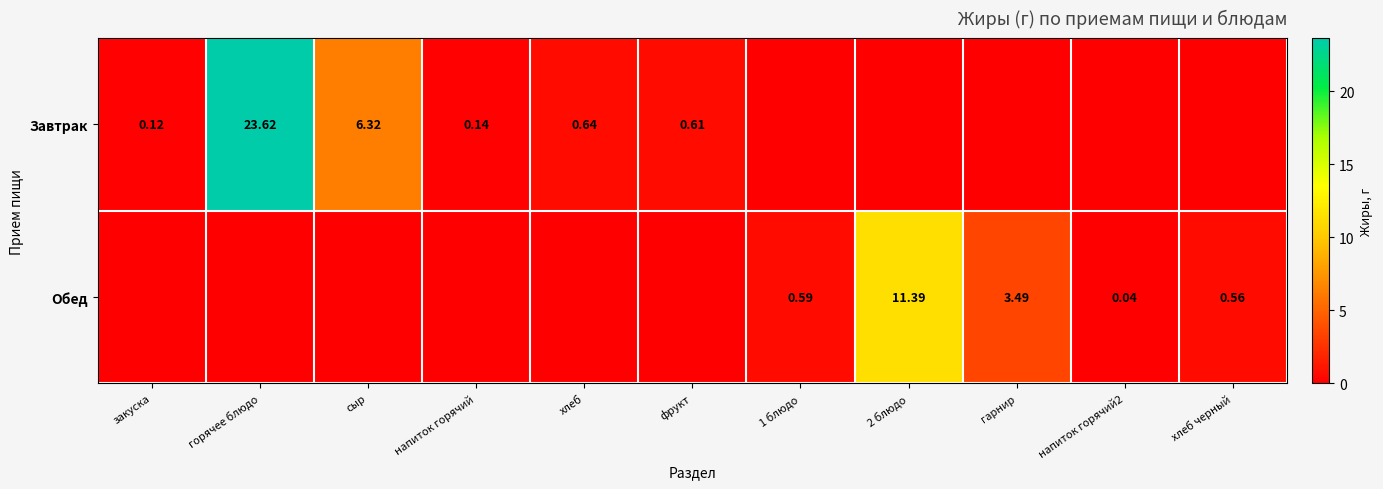

Rank the series by their maximum value, from lowest to highest.

Обед, Завтрак